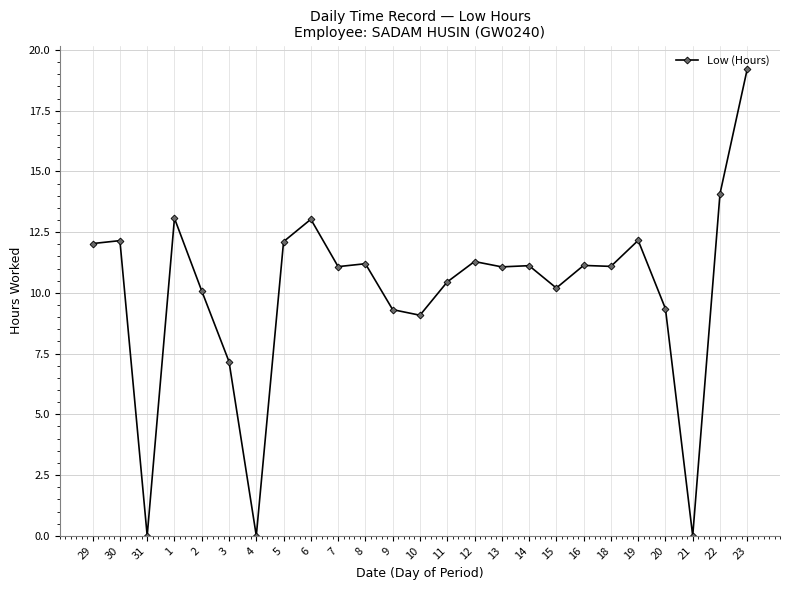

Is this an area chart (filled region under the line)?

No